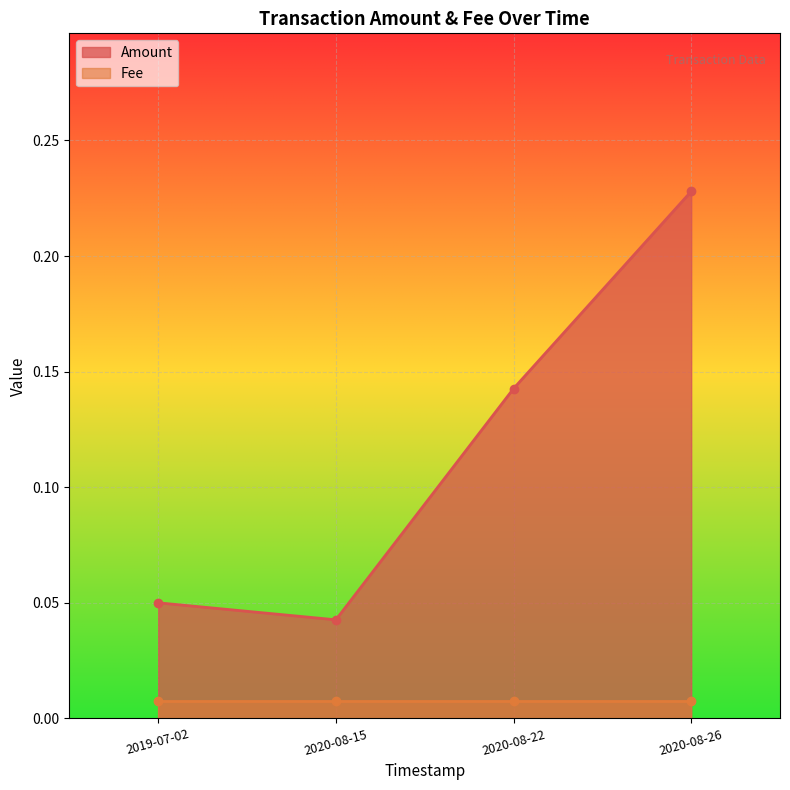

Count the number of categories in the chart.

4